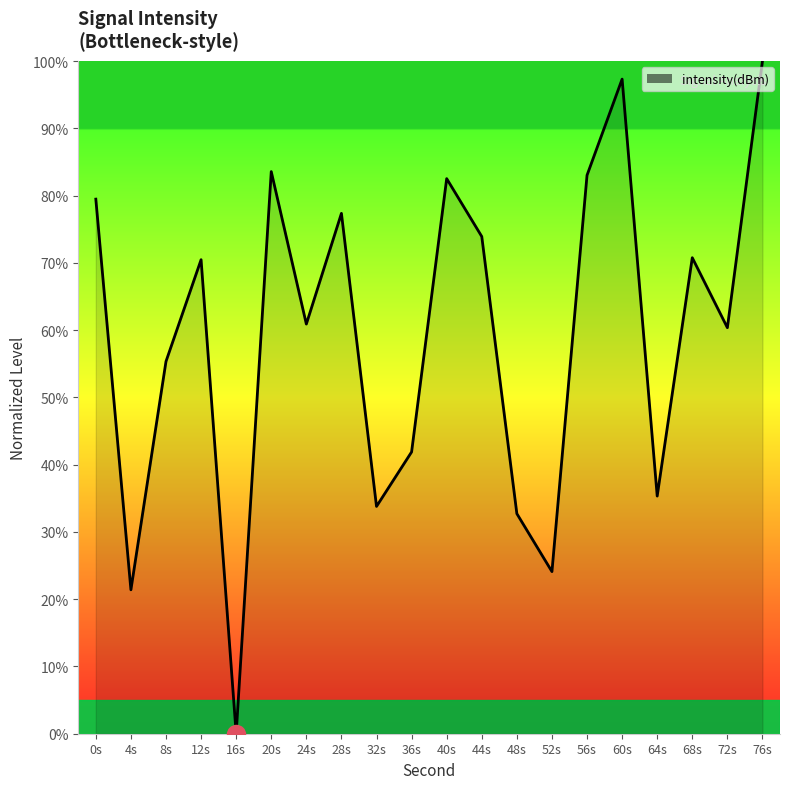

What is the difference between the maximum and minimum values?

100.0